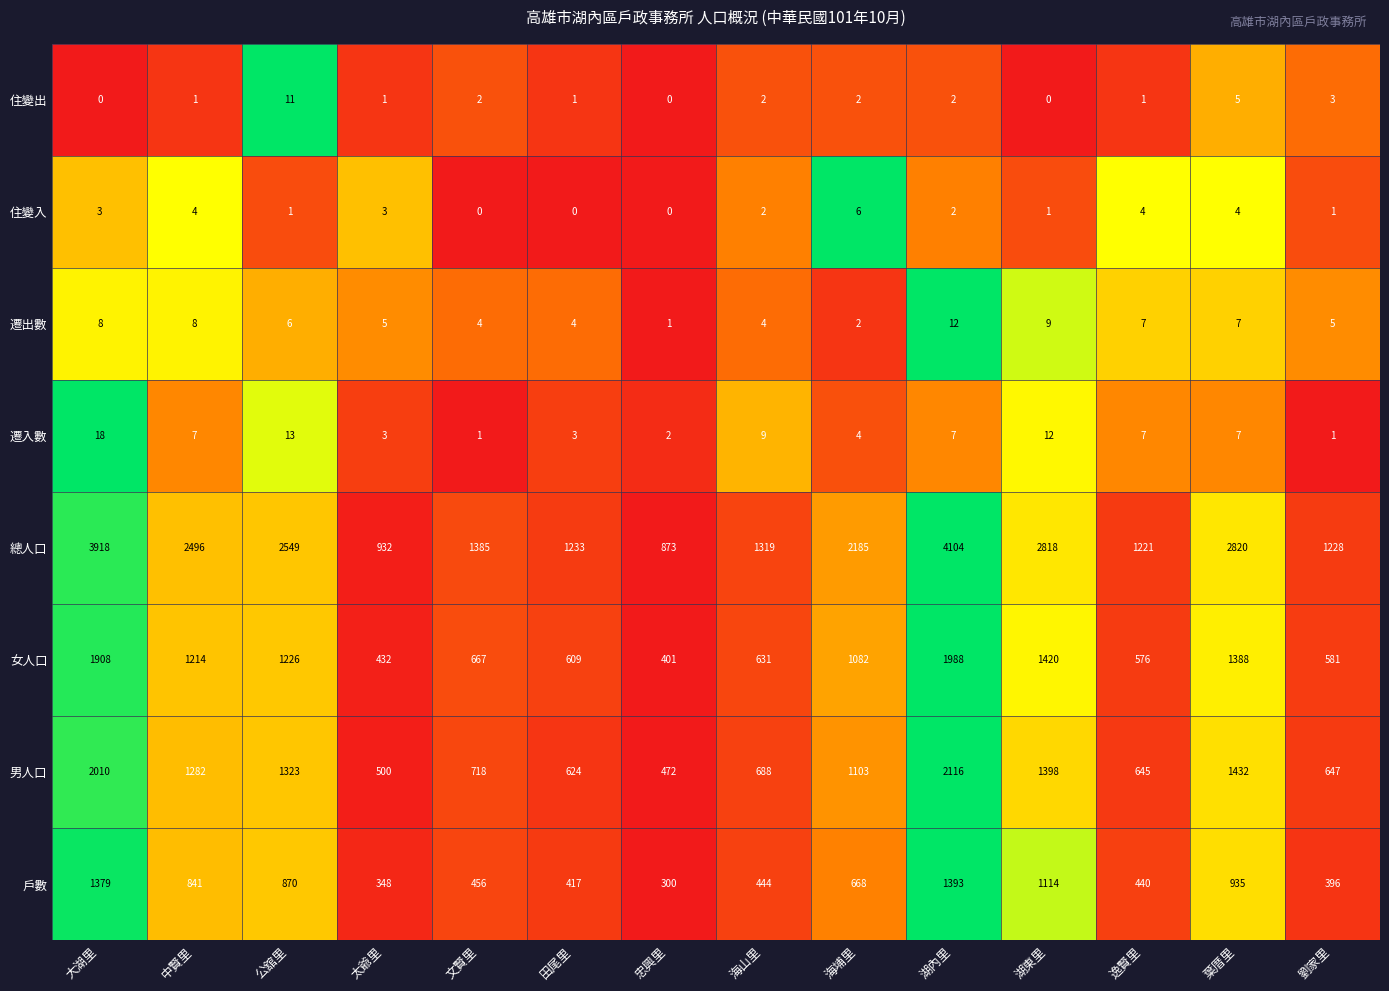

What is the difference between the second highest and second lowest values in the 遷入數 series?

12